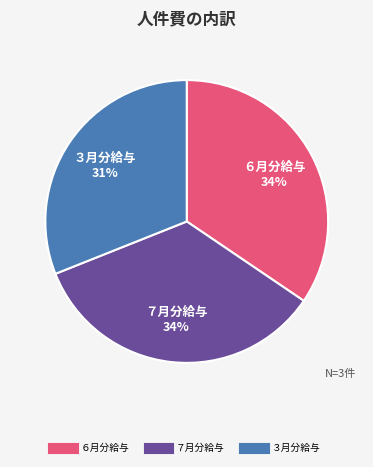

To the nearest percent, what is the average slice percentage?

33%